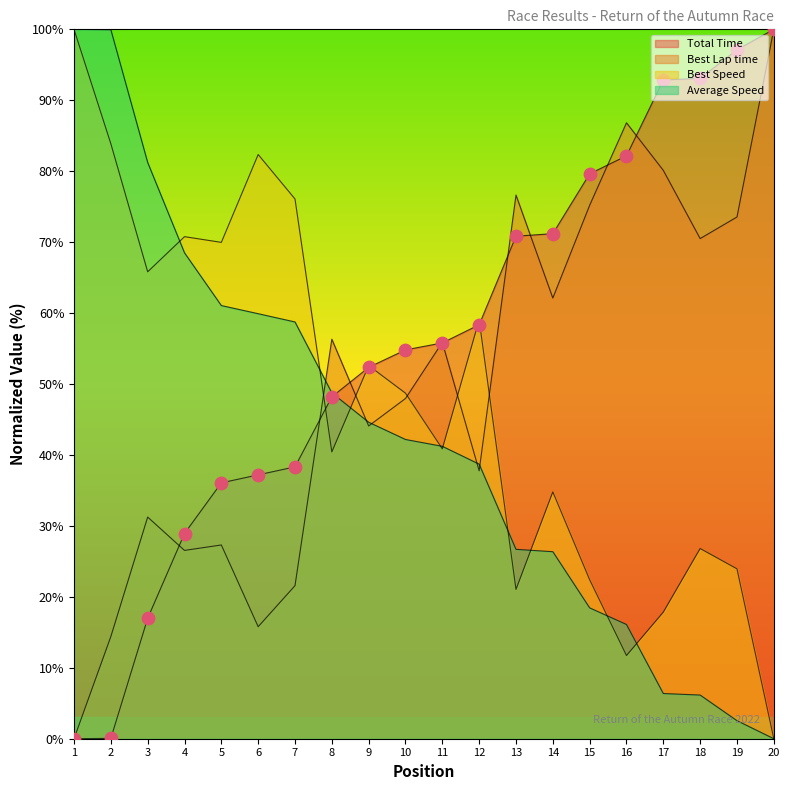

Which series has the largest total across all categories?

Total Time